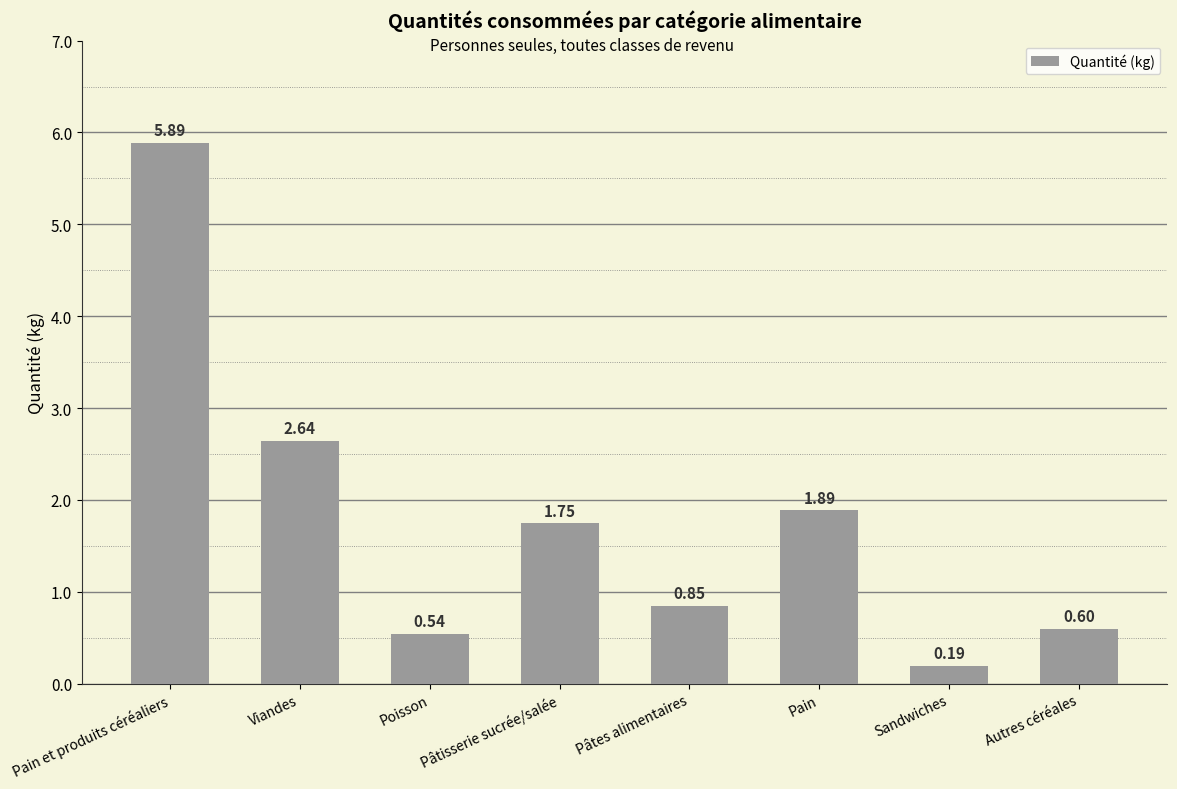

What is the change in value from Pain et produits céréaliers to Poisson?

-5.3